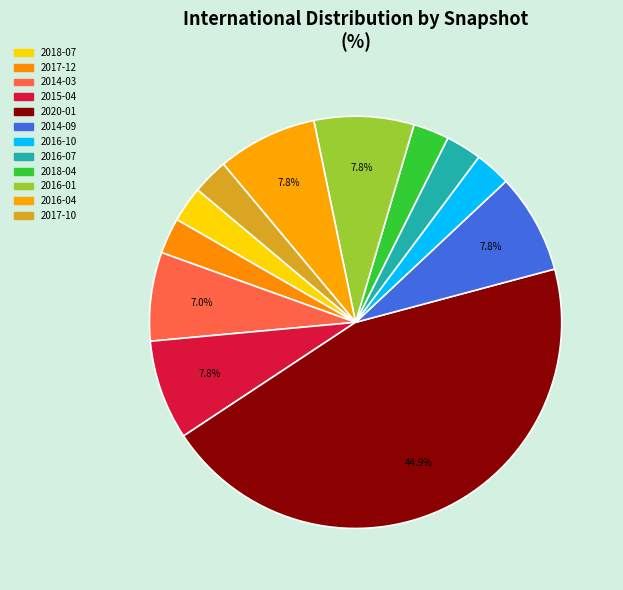

What is the largest slice in the pie chart?

2020-01-01